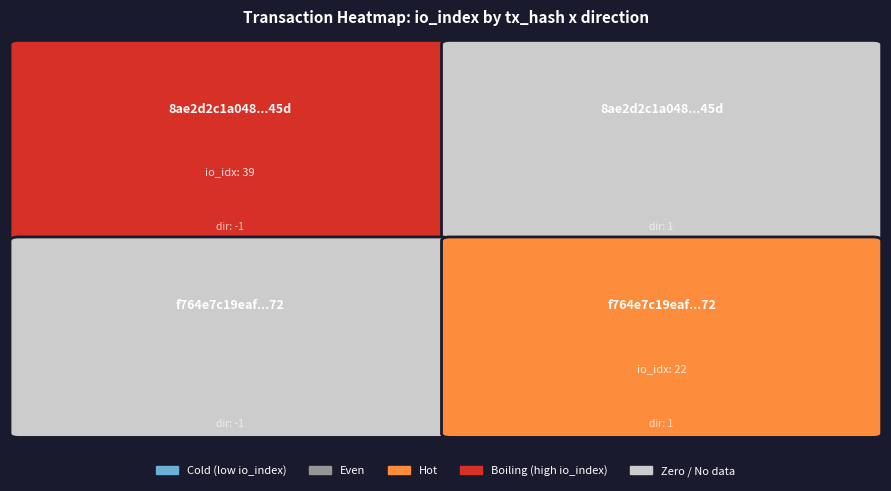

Between io_index and direction, which is larger?

io_index